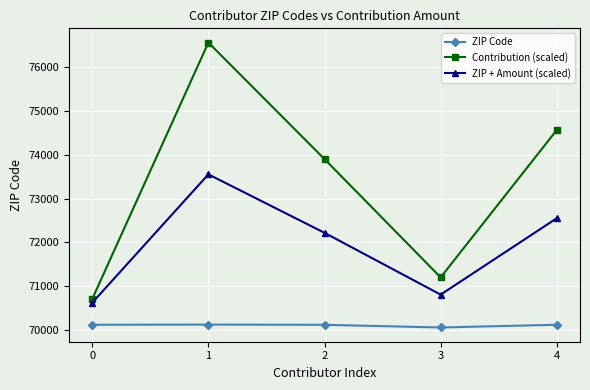

What is the maximum value for ZIP Code?

70122.0